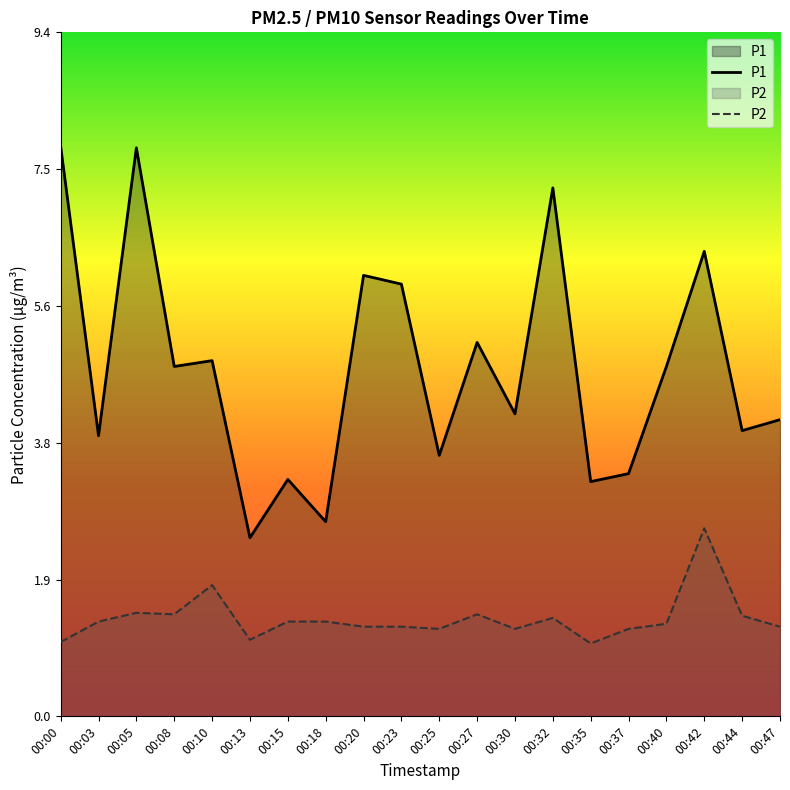

True or false: P2 has a value of 1.2 at 00:37.

True